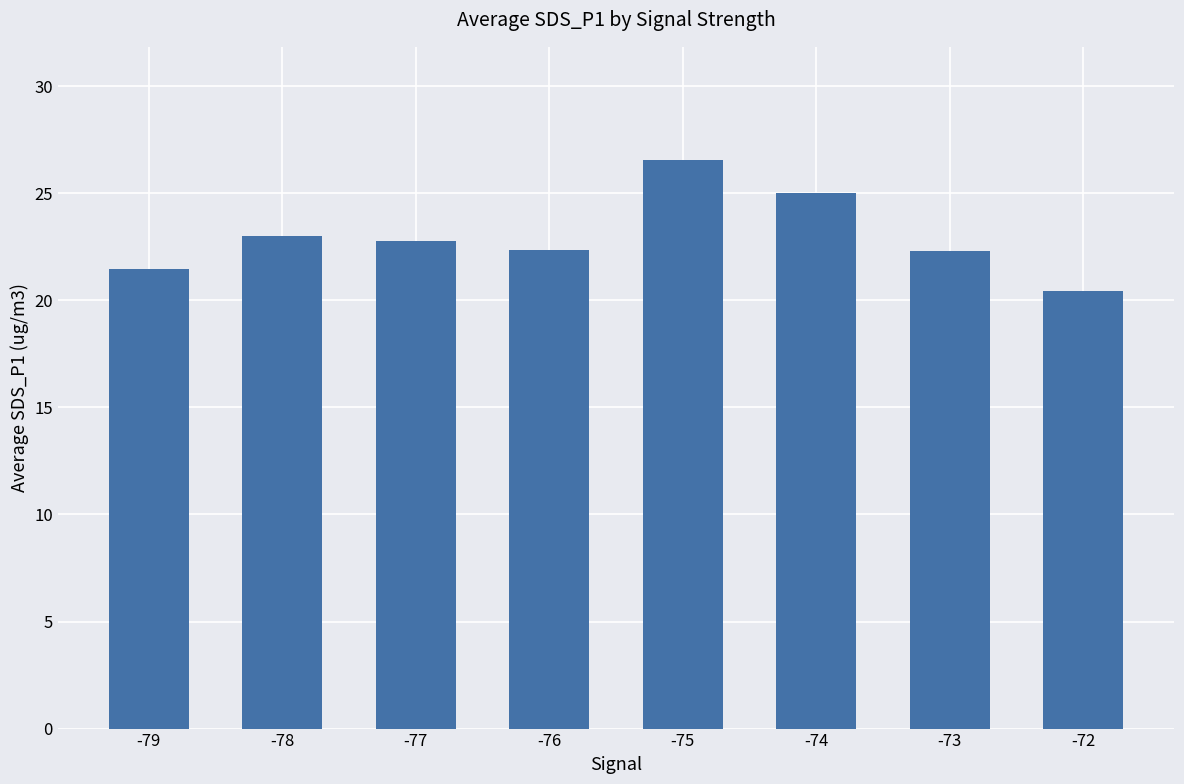

Does the chart contain stacked bars?

No